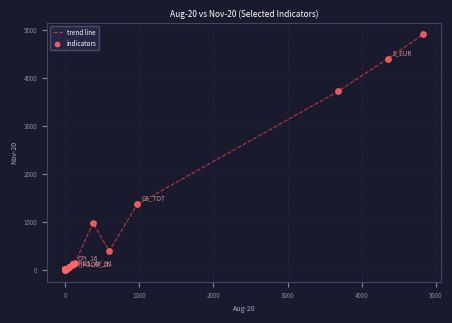

What is the difference between the maximum and minimum values?

4908.7